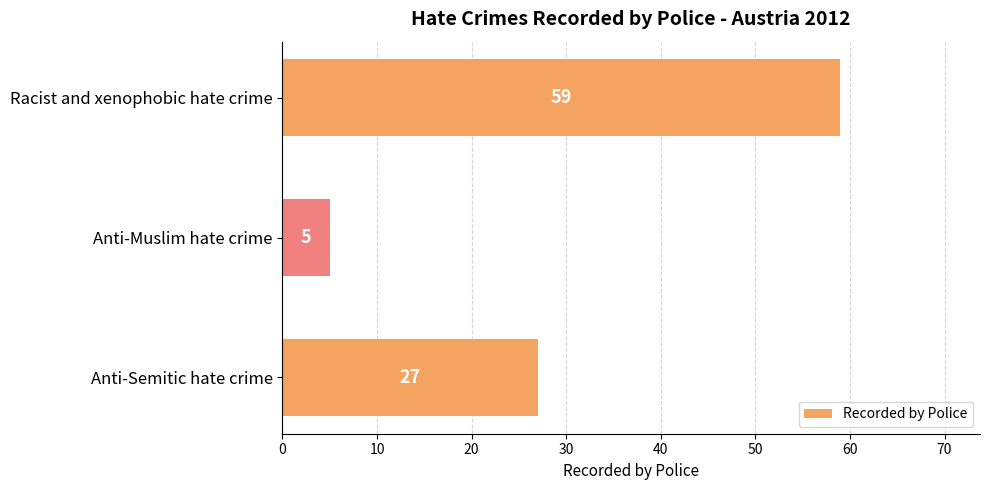

Reading top to bottom, transcribe all the data shown in this chart.

Racist and xenophobic hate crime=59	Anti-Muslim hate crime=5	Anti-Semitic hate crime=27